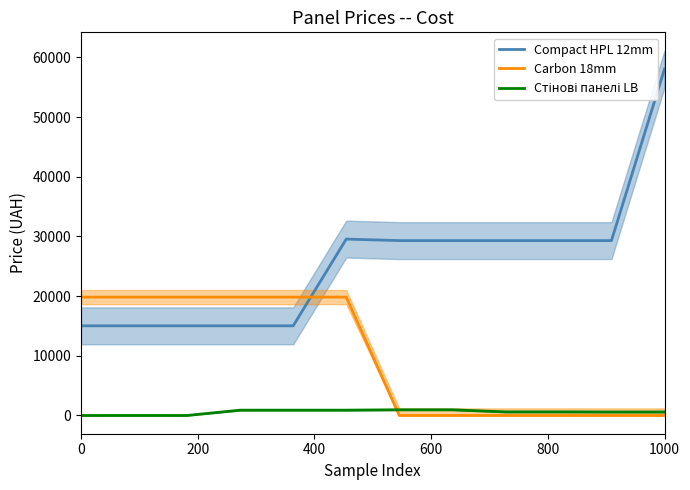

After their last crossing, which series has the higher values: Carbon 18mm or Compact HPL 12mm?

Compact HPL 12mm